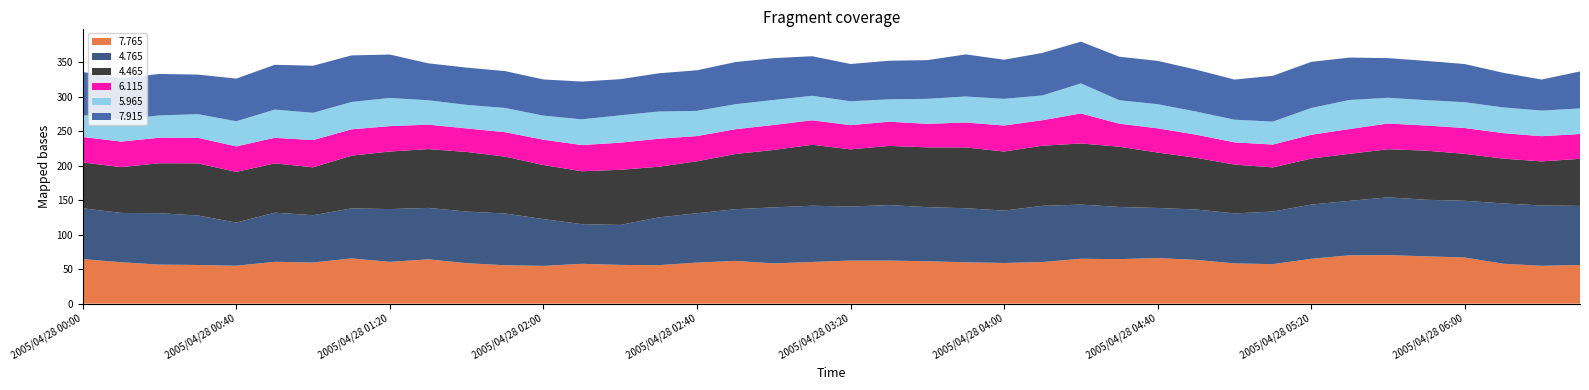

What is the highest value of the 7.765 series?

70.3